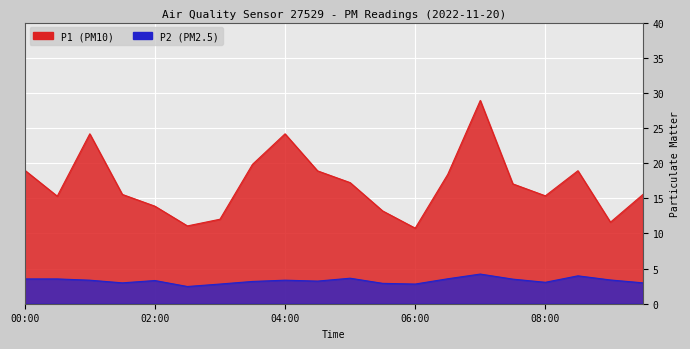

What is the label of the 9th point from the right?

05:30